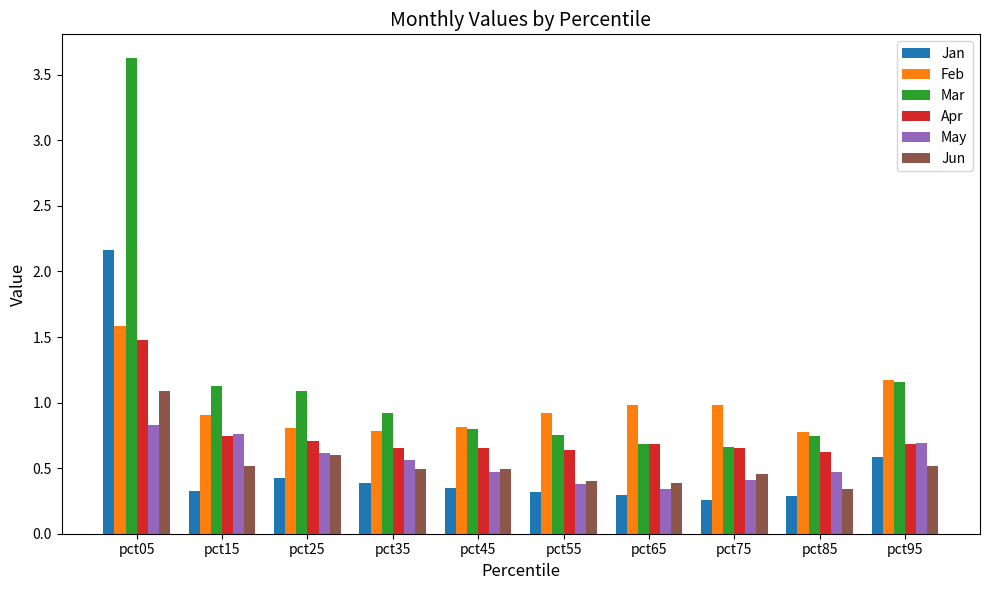

Which category has the highest value across all series?

pct05